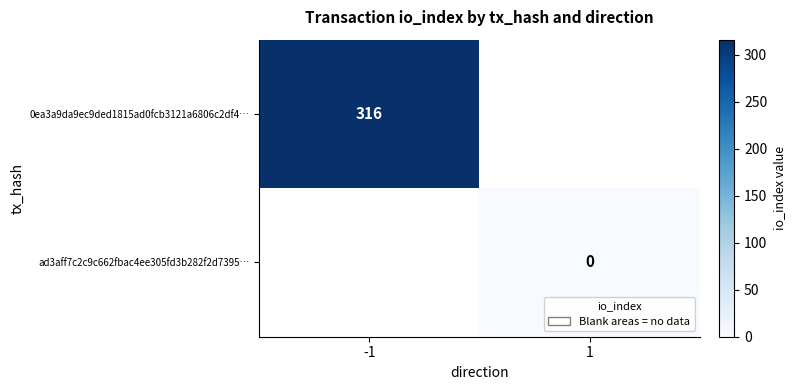

Count the number of categories in the chart.

2